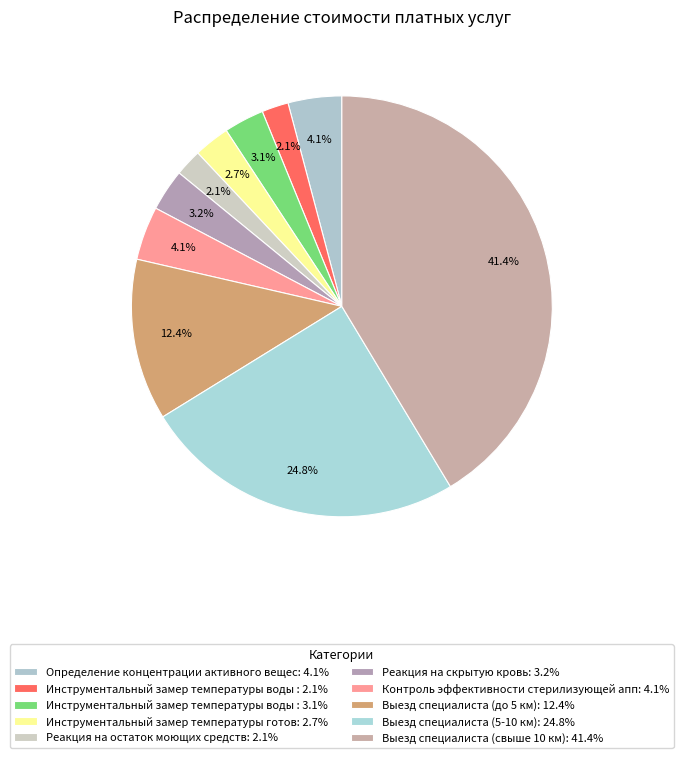

Which slice is the largest?

Выезд специалиста (свыше 10 км)